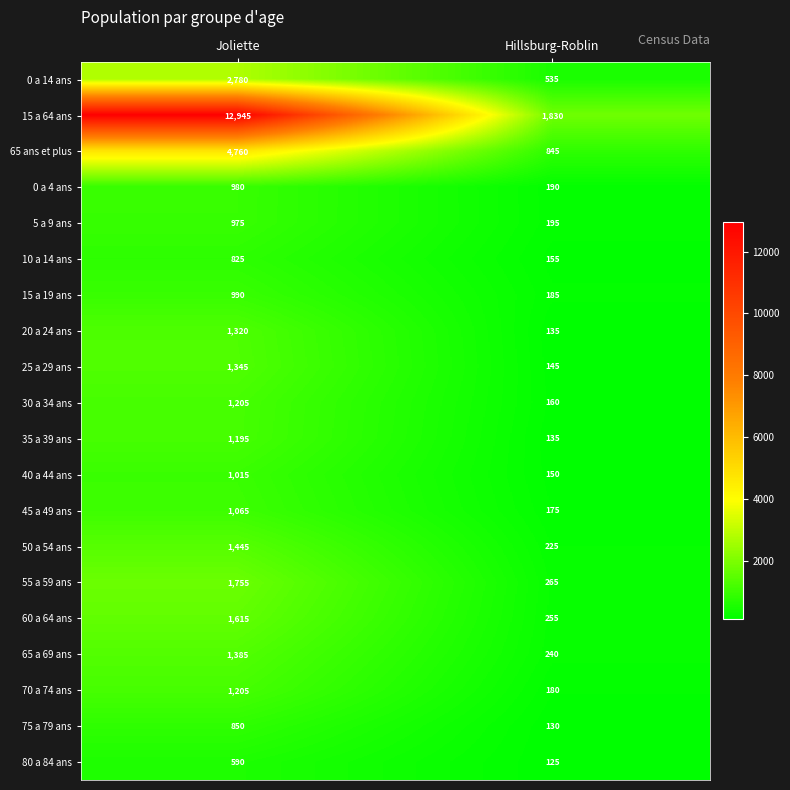

List the labels in order of 10 a 14 ans value, largest first.

Joliette, Hillsburg-Roblin